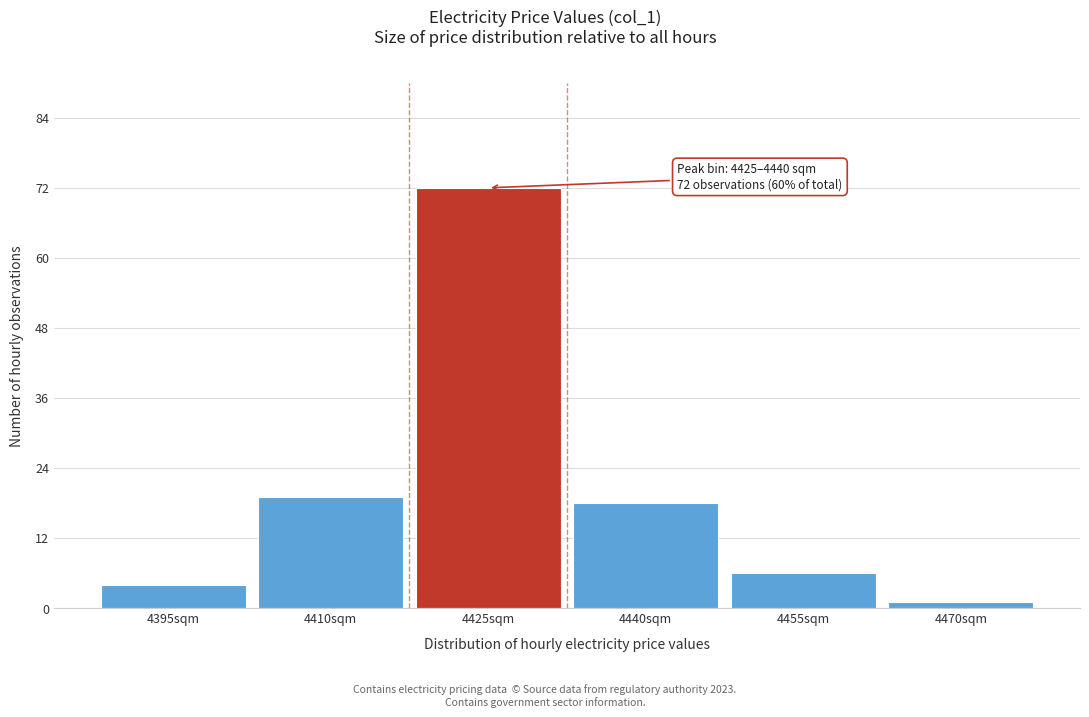

Reading left to right, extract all data points from this chart.

4395sqm=4	4410sqm=19	4425sqm=72	4440sqm=18	4455sqm=6	4470sqm=1